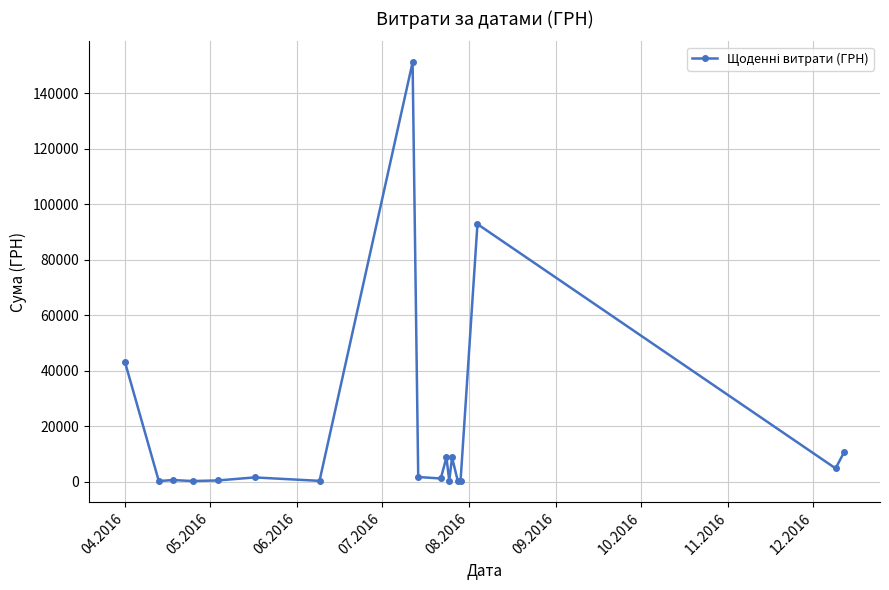

What is the average value?

18115.3